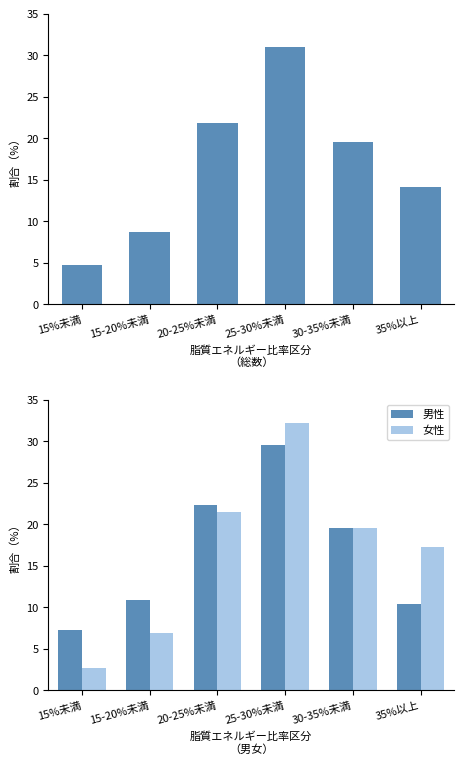

What is the label of the 1st bar from the right?

35%以上